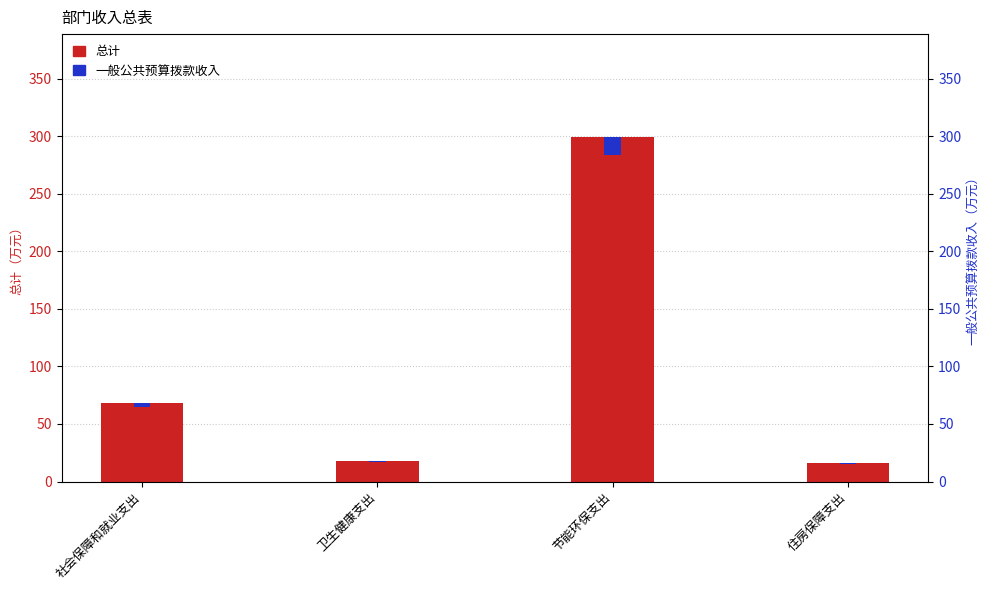

What is the difference between the highest and lowest values at 社会保障和就业支出?

64.8